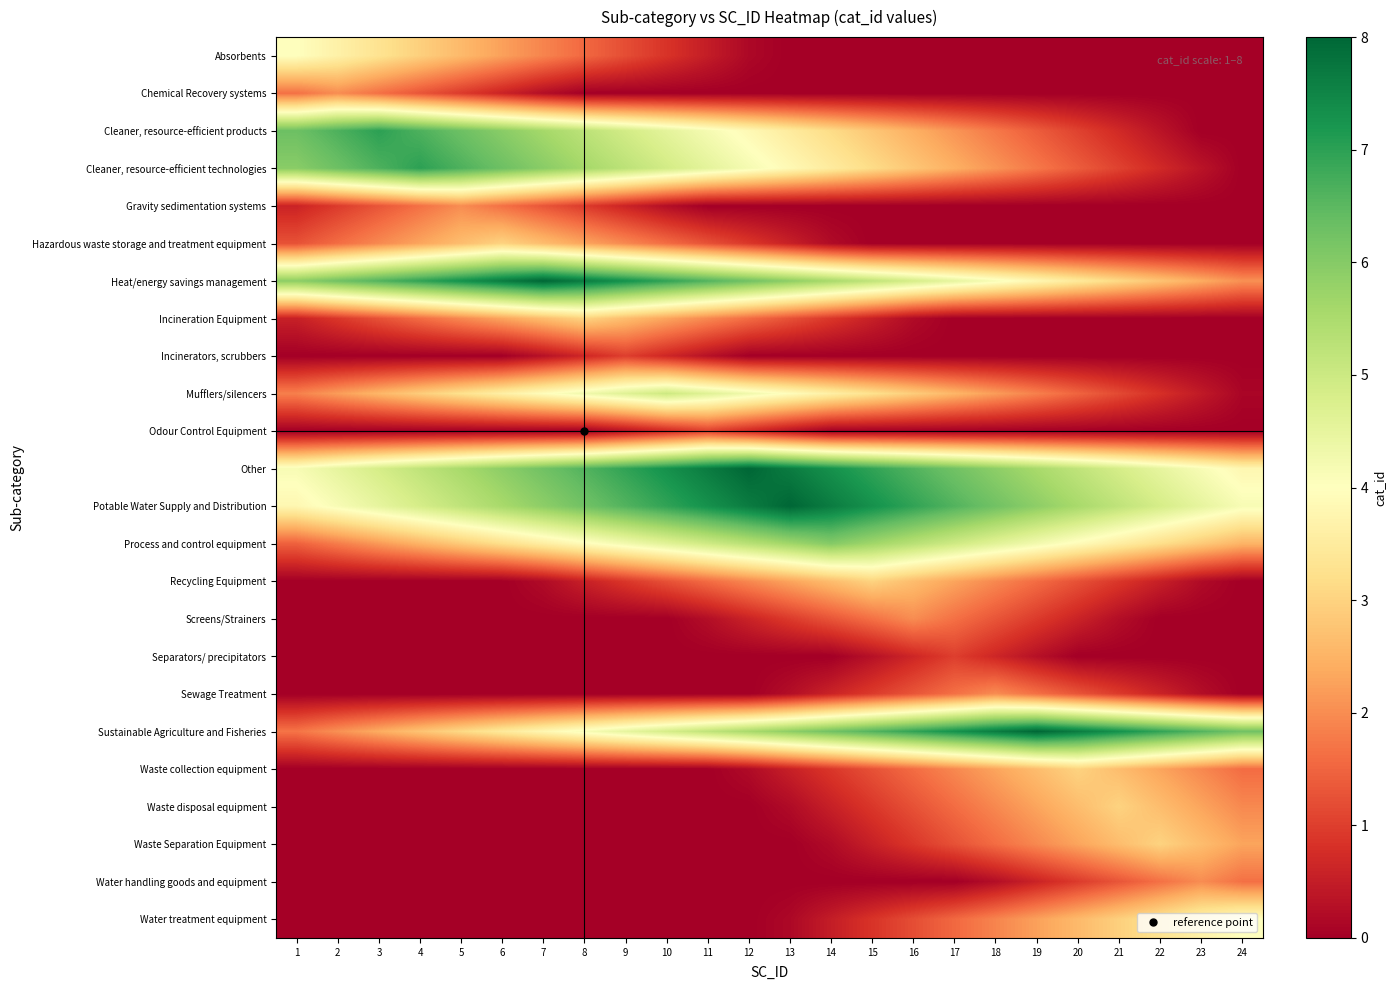

Reading right to left, what are all the values shown in this chart?

Absorbents: 24=0.0	23=0.0	22=0.0	21=0.0	20=0.0	19=0.0	18=0.0	17=0.0	16=0.0	15=0.0	14=0.0	13=0.0	12=0.2	11=0.5	10=0.9	9=1.2	8=1.6	7=1.9	6=2.2	5=2.6	4=3.0	3=3.3	2=3.6	1=4.0
Chemical Recovery systems: 24=0.0	23=0.0	22=0.0	21=0.0	20=0.0	19=0.0	18=0.0	17=0.0	16=0.0	15=0.0	14=0.0	13=0.0	12=0.0	11=0.0	10=0.0	9=0.0	8=0.0	7=0.2	6=0.6	5=1.0	4=1.3	3=1.6	2=2.0	1=1.6
Cleaner, resource-efficient products: 24=0.0	23=0.0	22=0.4	21=0.7	20=1.1	19=1.4	18=1.8	17=2.1	16=2.5	15=2.8	14=3.2	13=3.5	12=3.9	11=4.2	10=4.6	9=4.9	8=5.2	7=5.6	6=6.0	5=6.3	4=6.7	3=7.0	2=6.7	1=6.3
Cleaner, resource-efficient technologies: 24=0.0	23=0.4	22=0.7	21=1.1	20=1.4	19=1.8	18=2.1	17=2.5	16=2.8	15=3.2	14=3.5	13=3.9	12=4.2	11=4.6	10=4.9	9=5.2	8=5.6	7=6.0	6=6.3	5=6.7	4=7.0	3=6.7	2=6.3	1=6.0
Gravity sedimentation systems: 24=0.0	23=0.0	22=0.0	21=0.0	20=0.0	19=0.0	18=0.0	17=0.0	16=0.0	15=0.0	14=0.0	13=0.0	12=0.0	11=0.0	10=0.2	9=0.6	8=1.0	7=1.3	6=1.6	5=2.0	4=1.6	3=1.3	2=1.0	1=0.6
Hazardous waste storage and treatment equipment: 24=0.0	23=0.0	22=0.0	21=0.0	20=0.0	19=0.0	18=0.0	17=0.0	16=0.0	15=0.0	14=0.2	13=0.6	12=0.9	11=1.2	10=1.6	9=2.0	8=2.3	7=2.6	6=3.0	5=2.6	4=2.3	3=2.0	2=1.6	1=1.2
Heat/energy savings management: 24=2.1	23=2.4	22=2.8	21=3.1	20=3.5	19=3.8	18=4.2	17=4.5	16=4.8	15=5.2	14=5.6	13=5.9	12=6.2	11=6.6	10=7.0	9=7.3	8=7.7	7=8.0	6=7.7	5=7.3	4=7.0	3=6.6	2=6.2	1=5.9
Incineration Equipment: 24=0.0	23=0.0	22=0.0	21=0.0	20=0.0	19=0.0	18=0.0	17=0.0	16=0.2	15=0.6	14=0.9	13=1.2	12=1.6	11=2.0	10=2.3	9=2.6	8=3.0	7=2.6	6=2.3	5=2.0	4=1.6	3=1.2	2=0.9	1=0.6
Incinerators, scrubbers: 24=0.0	23=0.0	22=0.0	21=0.0	20=0.0	19=0.0	18=0.0	17=0.0	16=0.0	15=0.0	14=0.0	13=0.0	12=0.0	11=0.3	10=0.7	9=1.0	8=0.7	7=0.3	6=0.0	5=0.0	4=0.0	3=0.0	2=0.0	1=0.0
Mufflers/silencers: 24=0.1	23=0.5	22=0.8	21=1.2	20=1.5	19=1.9	18=2.2	17=2.6	16=2.9	15=3.2	14=3.6	13=4.0	12=4.3	11=4.7	10=5.0	9=4.7	8=4.3	7=4.0	6=3.6	5=3.2	4=2.9	3=2.6	2=2.2	1=1.9
Odour Control Equipment: 24=0.0	23=0.0	22=0.0	21=0.0	20=0.0	19=0.0	18=0.0	17=0.0	16=0.0	15=0.0	14=0.0	13=0.3	12=0.7	11=1.0	10=0.7	9=0.3	8=0.0	7=0.0	6=0.0	5=0.0	4=0.0	3=0.0	2=0.0	1=0.0
Other: 24=3.8	23=4.2	22=4.5	21=4.8	20=5.2	19=5.6	18=5.9	17=6.2	16=6.6	15=7.0	14=7.3	13=7.7	12=8.0	11=7.7	10=7.3	9=7.0	8=6.6	7=6.2	6=5.9	5=5.6	4=5.2	3=4.8	2=4.5	1=4.2
Potable Water Supply and Distribution: 24=4.2	23=4.5	22=4.8	21=5.2	20=5.6	19=5.9	18=6.2	17=6.6	16=7.0	15=7.3	14=7.7	13=8.0	12=7.7	11=7.3	10=7.0	9=6.6	8=6.2	7=5.9	6=5.6	5=5.2	4=4.8	3=4.5	2=4.2	1=3.8
Process and control equipment: 24=2.5	23=2.9	22=3.2	21=3.6	20=3.9	19=4.2	18=4.6	17=5.0	16=5.3	15=5.7	14=6.0	13=5.7	12=5.3	11=5.0	10=4.6	9=4.2	8=3.9	7=3.6	6=3.2	5=2.9	4=2.5	3=2.2	2=1.8	1=1.5
Recycling Equipment: 24=0.0	23=0.2	22=0.6	21=0.9	20=1.2	19=1.6	18=2.0	17=2.3	16=2.6	15=3.0	14=2.6	13=2.3	12=2.0	11=1.6	10=1.2	9=0.9	8=0.6	7=0.2	6=0.0	5=0.0	4=0.0	3=0.0	2=0.0	1=0.0
Screens/Strainers: 24=0.0	23=0.0	22=0.0	21=0.2	20=0.6	19=1.0	18=1.3	17=1.6	16=2.0	15=1.6	14=1.3	13=1.0	12=0.6	11=0.2	10=0.0	9=0.0	8=0.0	7=0.0	6=0.0	5=0.0	4=0.0	3=0.0	2=0.0	1=0.0
Separators/ precipitators: 24=0.0	23=0.0	22=0.0	21=0.0	20=0.0	19=0.3	18=0.7	17=1.0	16=0.7	15=0.3	14=0.0	13=0.0	12=0.0	11=0.0	10=0.0	9=0.0	8=0.0	7=0.0	6=0.0	5=0.0	4=0.0	3=0.0	2=0.0	1=0.0
Sewage Treatment: 24=0.0	23=0.2	22=0.6	21=1.0	20=1.3	19=1.6	18=2.0	17=1.6	16=1.3	15=1.0	14=0.6	13=0.2	12=0.0	11=0.0	10=0.0	9=0.0	8=0.0	7=0.0	6=0.0	5=0.0	4=0.0	3=0.0	2=0.0	1=0.0
Sustainable Agriculture and Fisheries: 24=6.2	23=6.6	22=7.0	21=7.3	20=7.7	19=8.0	18=7.7	17=7.3	16=7.0	15=6.6	14=6.2	13=5.9	12=5.6	11=5.2	10=4.8	9=4.5	8=4.2	7=3.8	6=3.5	5=3.1	4=2.8	3=2.4	2=2.1	1=1.7
Waste collection equipment: 24=1.6	23=2.0	22=2.3	21=2.6	20=3.0	19=2.6	18=2.3	17=2.0	16=1.6	15=1.2	14=0.9	13=0.6	12=0.2	11=0.0	10=0.0	9=0.0	8=0.0	7=0.0	6=0.0	5=0.0	4=0.0	3=0.0	2=0.0	1=0.0
Waste disposal equipment: 24=2.0	23=2.3	22=2.6	21=3.0	20=2.6	19=2.3	18=2.0	17=1.6	16=1.2	15=0.9	14=0.6	13=0.2	12=0.0	11=0.0	10=0.0	9=0.0	8=0.0	7=0.0	6=0.0	5=0.0	4=0.0	3=0.0	2=0.0	1=0.0
Waste Separation Equipment: 24=2.3	23=2.6	22=3.0	21=2.6	20=2.3	19=2.0	18=1.6	17=1.2	16=0.9	15=0.6	14=0.2	13=0.0	12=0.0	11=0.0	10=0.0	9=0.0	8=0.0	7=0.0	6=0.0	5=0.0	4=0.0	3=0.0	2=0.0	1=0.0
Water handling goods and equipment: 24=1.6	23=2.0	22=1.6	21=1.3	20=1.0	19=0.6	18=0.2	17=0.0	16=0.0	15=0.0	14=0.0	13=0.0	12=0.0	11=0.0	10=0.0	9=0.0	8=0.0	7=0.0	6=0.0	5=0.0	4=0.0	3=0.0	2=0.0	1=0.0
Water treatment equipment: 24=4.0	23=3.6	22=3.3	21=3.0	20=2.6	19=2.2	18=1.9	17=1.6	16=1.2	15=0.9	14=0.5	13=0.2	12=0.0	11=0.0	10=0.0	9=0.0	8=0.0	7=0.0	6=0.0	5=0.0	4=0.0	3=0.0	2=0.0	1=0.0